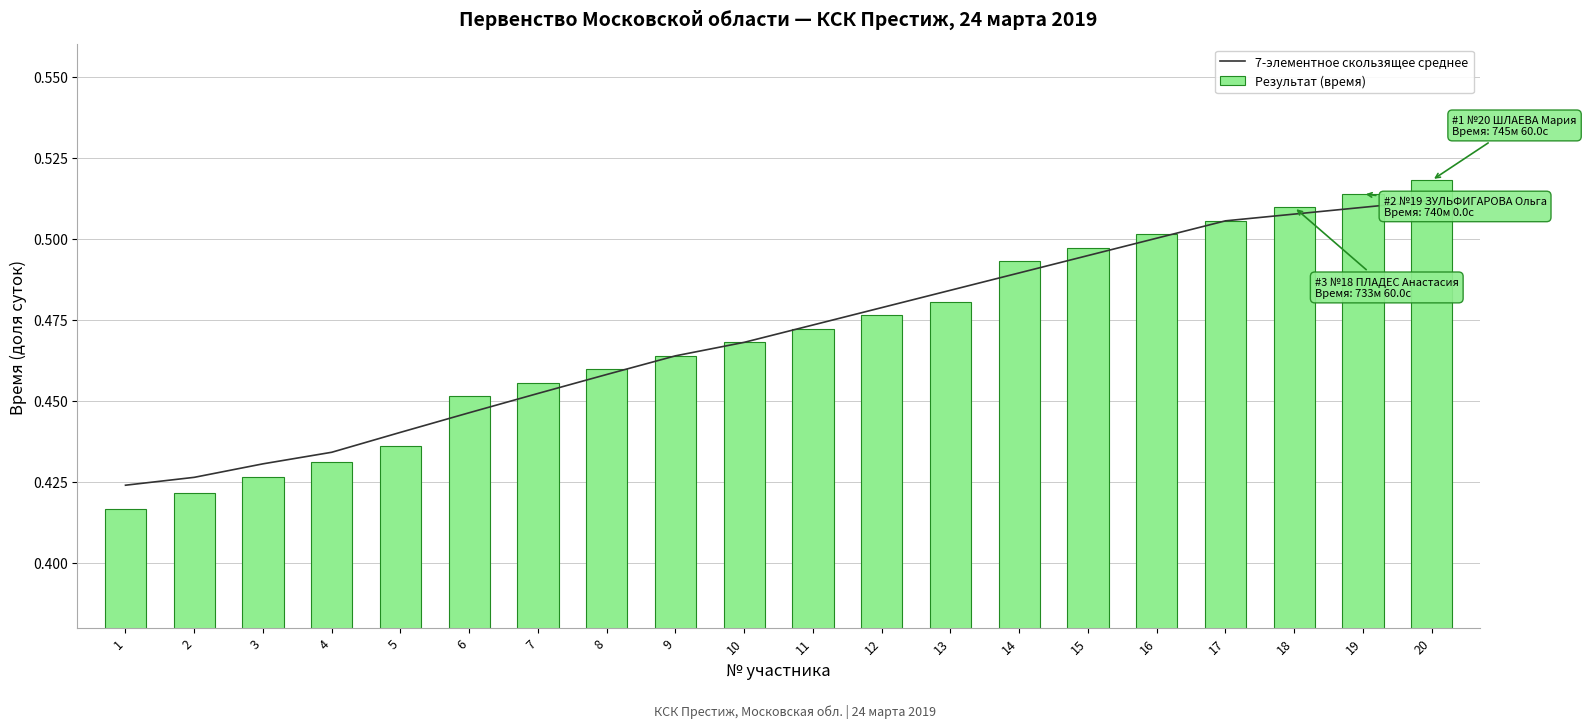

At which category is the sum across all series the highest?

20